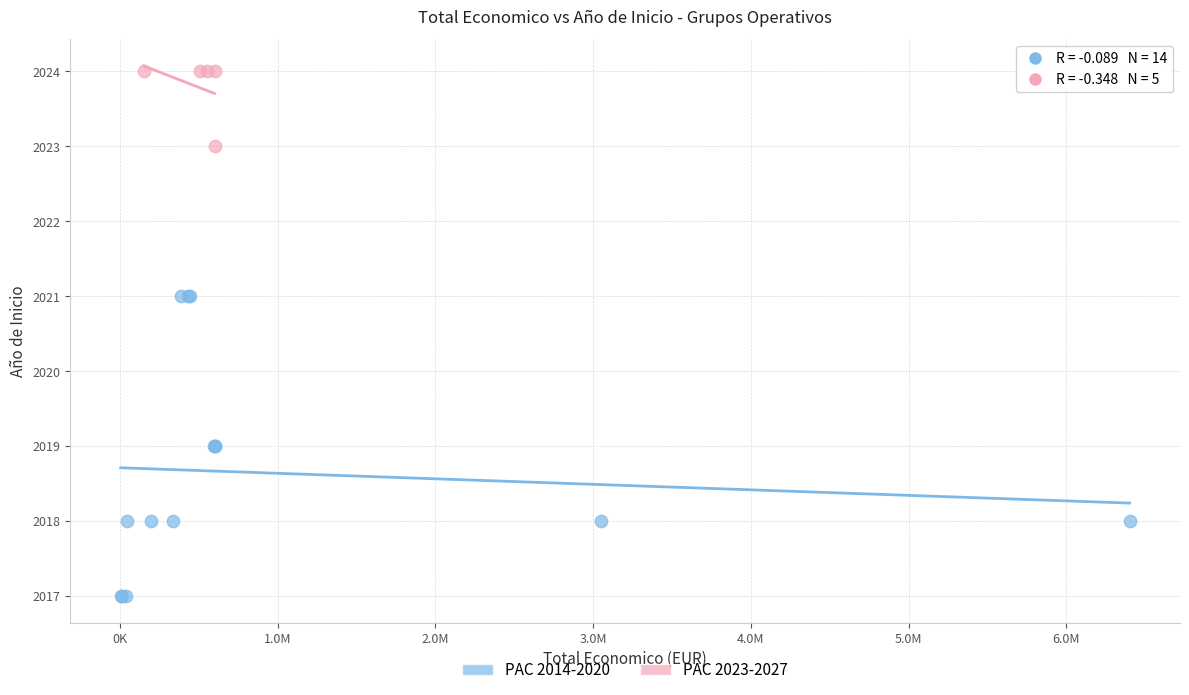

Which series reaches the minimum Y coordinate?

PAC 2014-2020